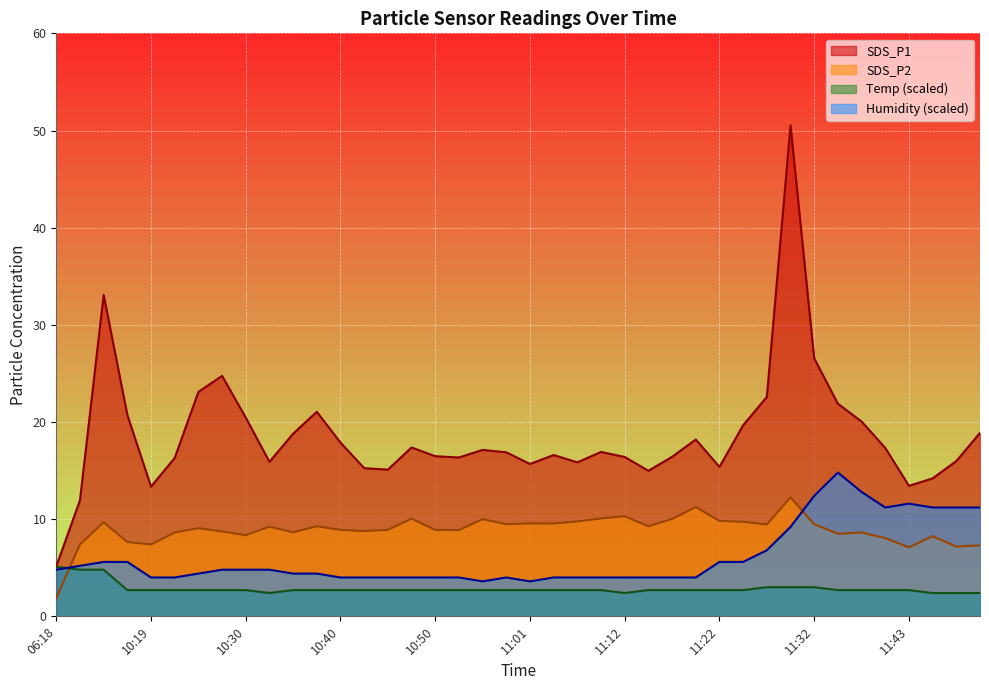

What is the minimum value for SDS_P1?

5.2